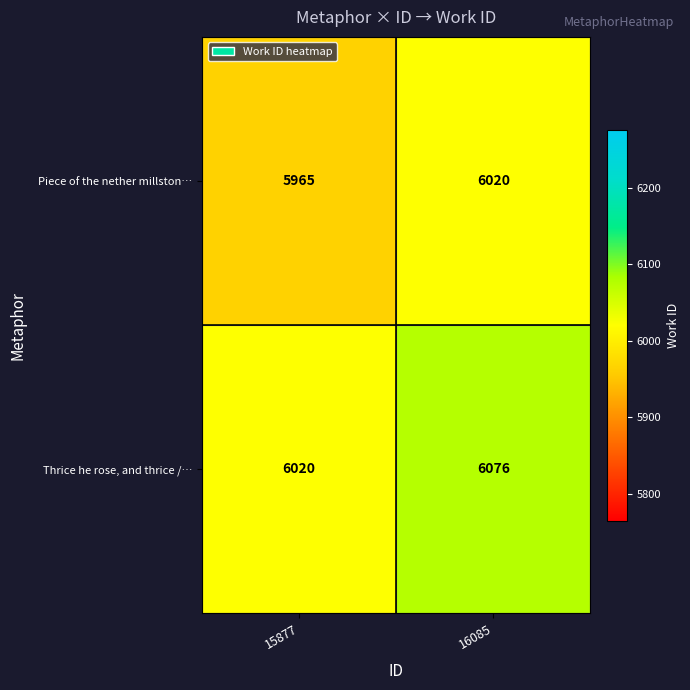

What is the difference between the maximum and minimum values in the Thrice he rose, and thrice /… series?

56